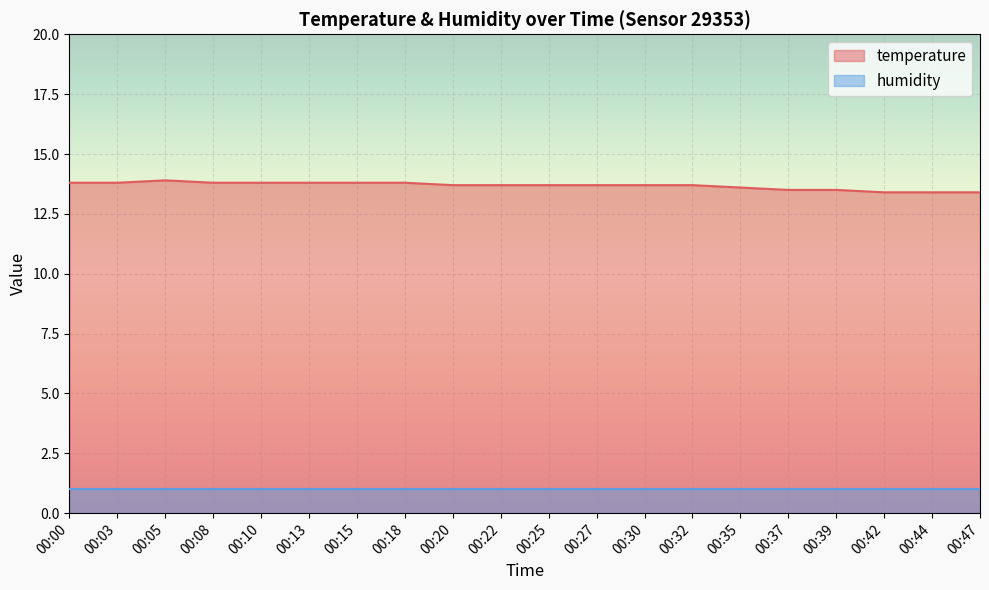

True or false: there are more than 2 points higher than both neighbors.

False